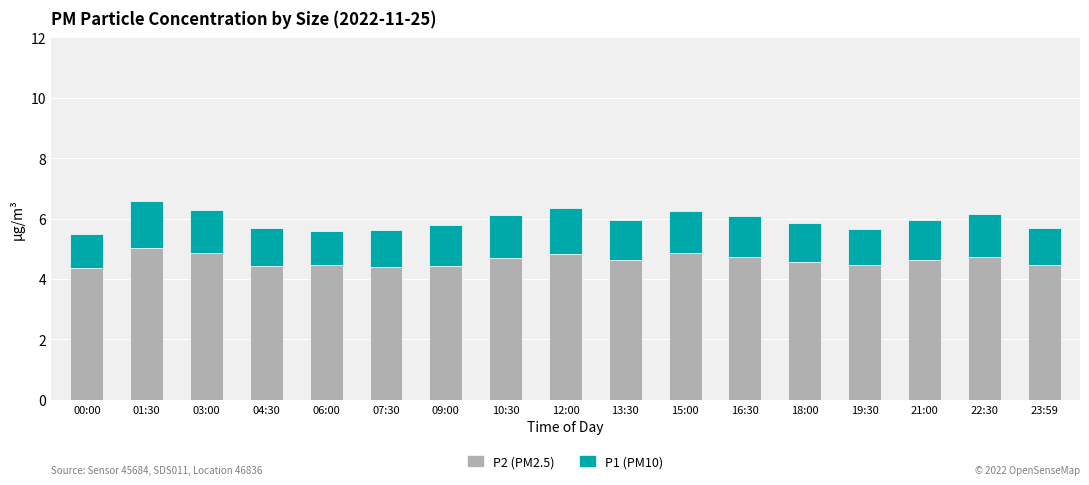

What is the total value across all series at 00:00?

5.5